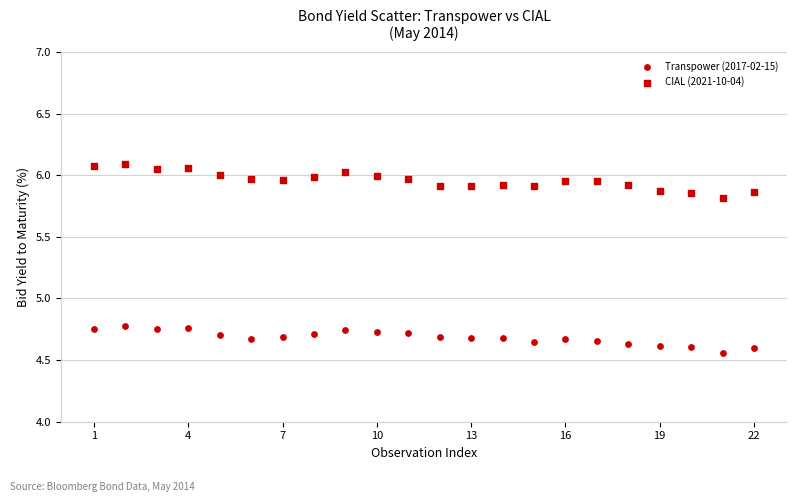

How many points are shown in the scatter plot?

44